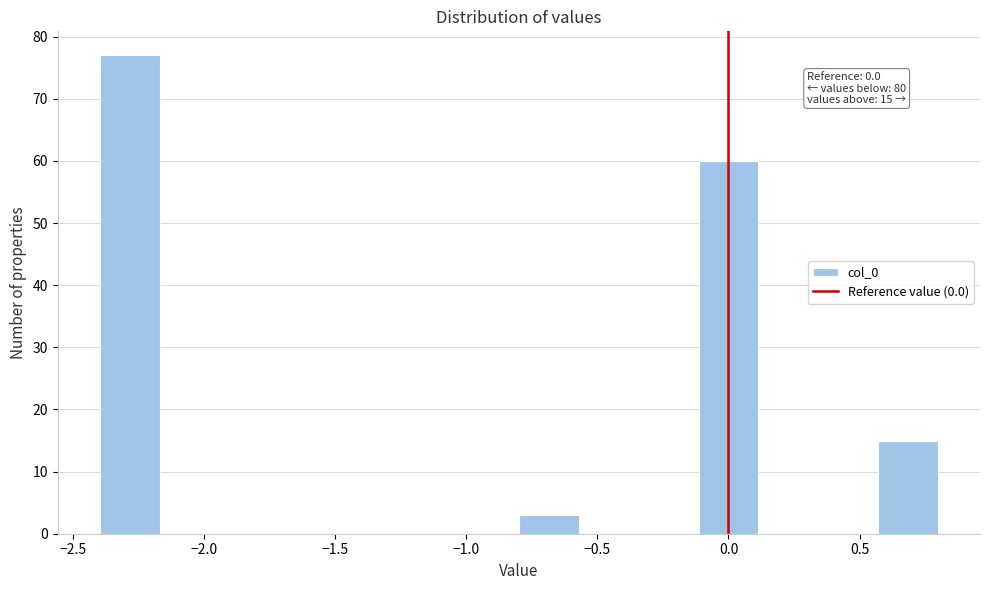

Over which range of the x-axis is the bar tallest?

-2.40 to -2.15